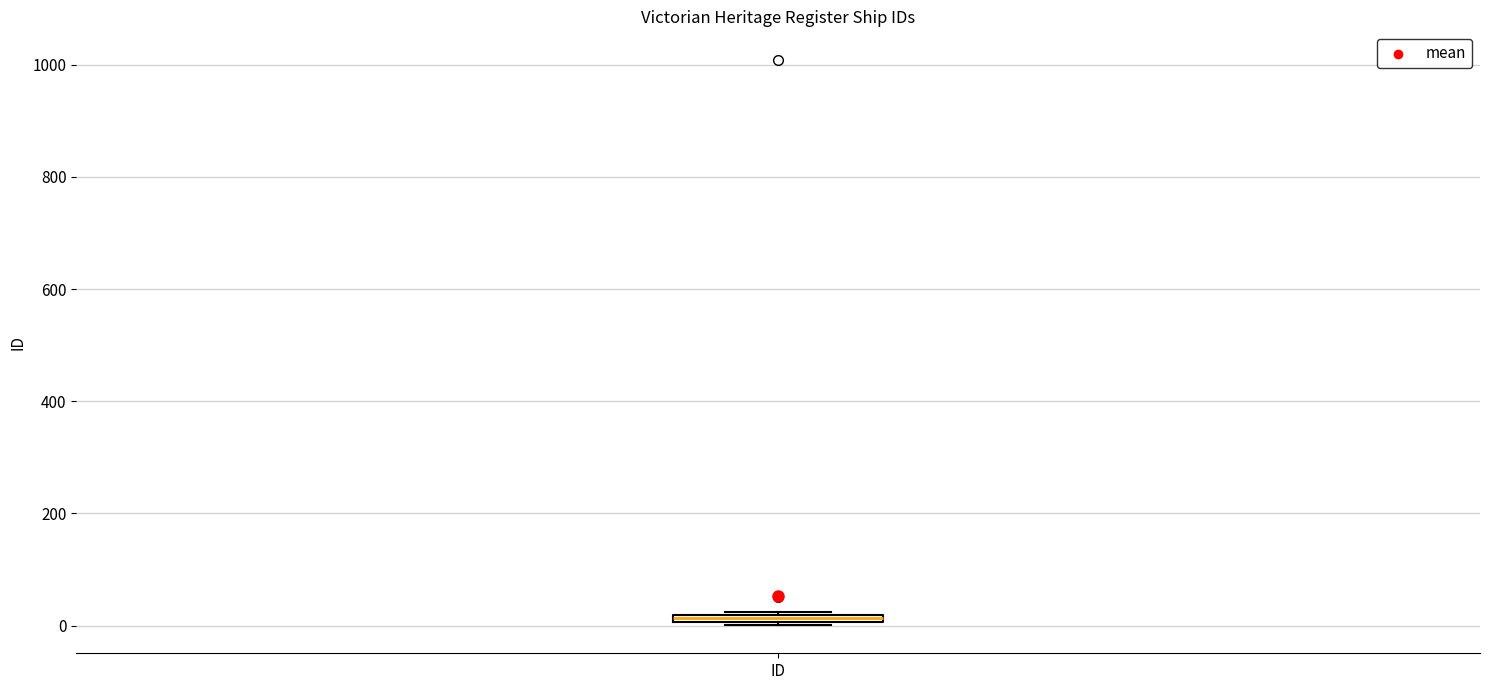

Where is the lower edge of the box for ID on the y-axis? The values are not printed on the chart, so give them approximately, as read against the axis.

0